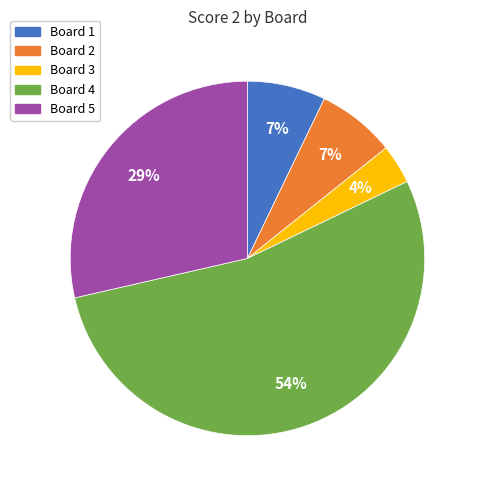

How many segments does this pie chart have?

5